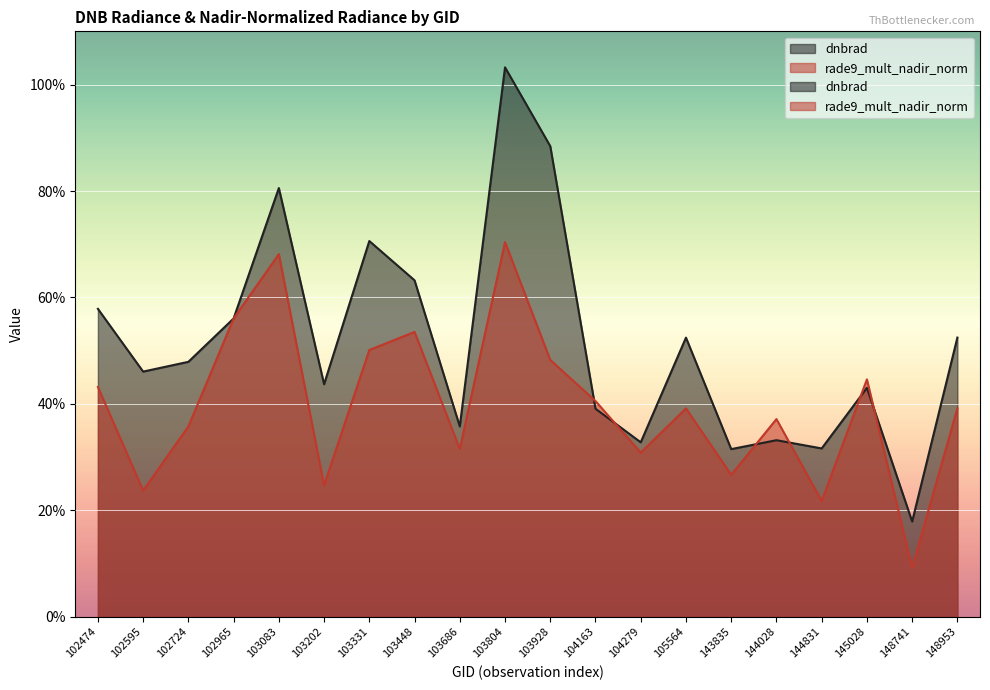

List the series in order of their peak value, highest first.

dnbrad, rade9_mult_nadir_norm